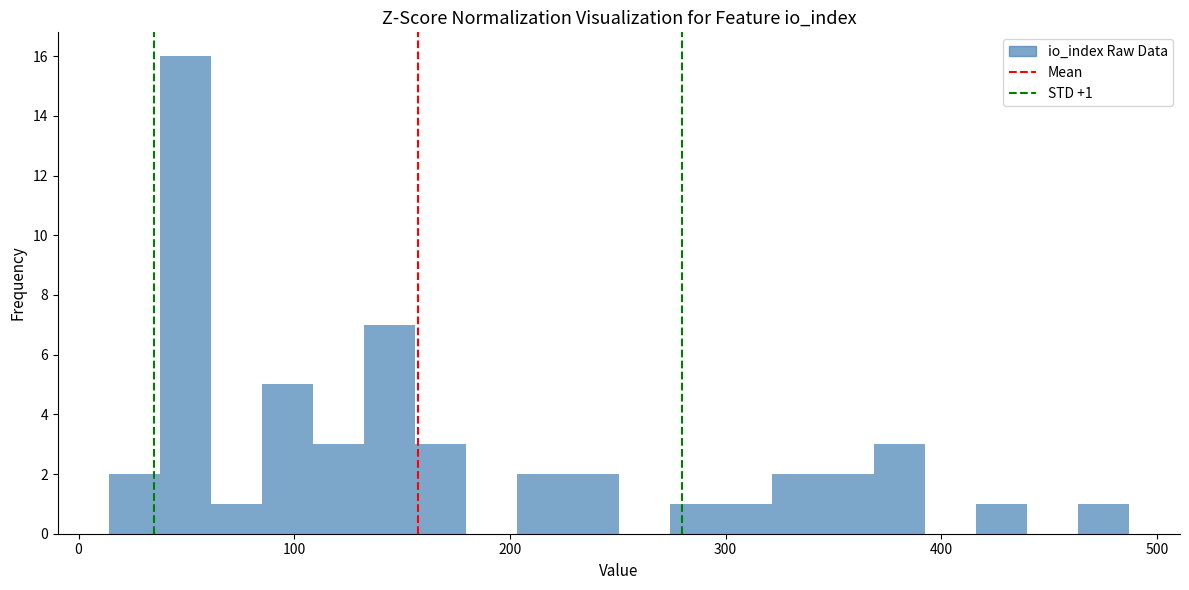

Around what value on the x-axis is the tallest bar? Give the approximate position of its centre, as read against the axis.

50